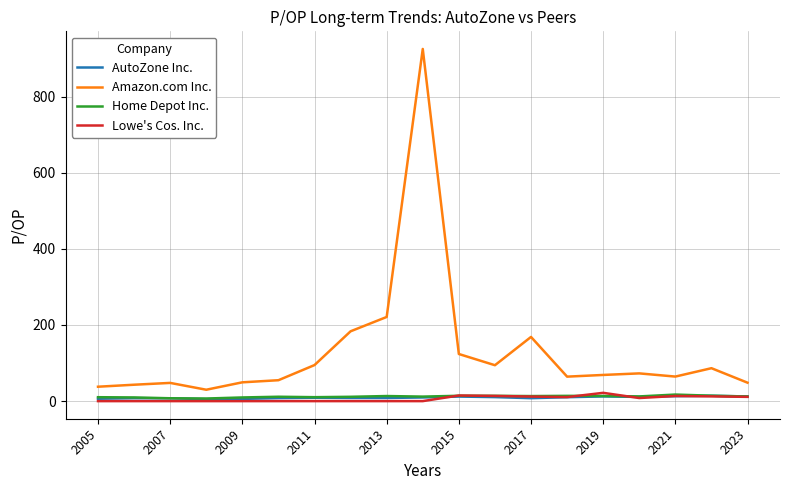

Which series has the widest spread of values?

Amazon.com Inc.